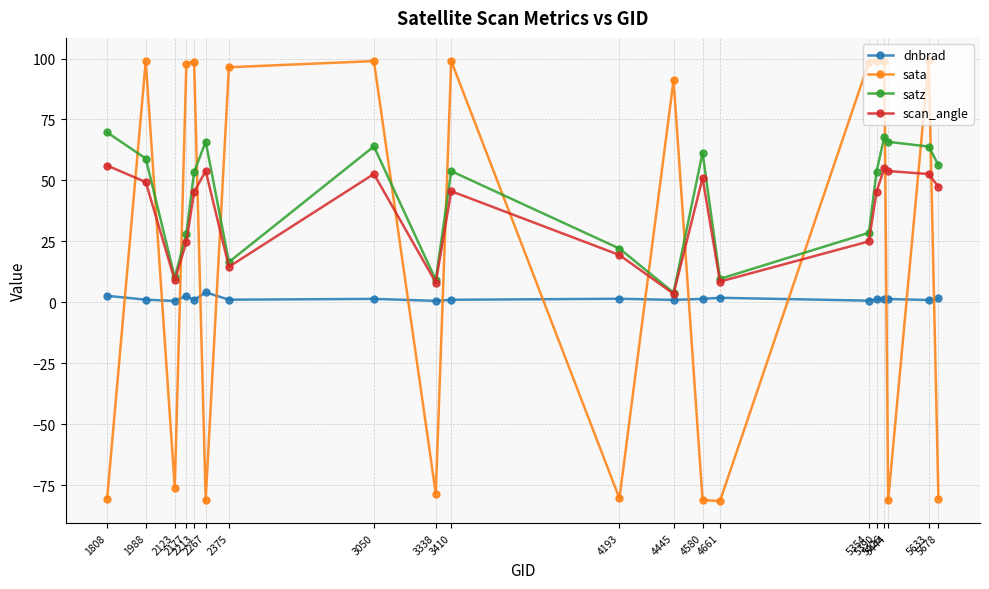

What is the maximum value for scan_angle?

56.1